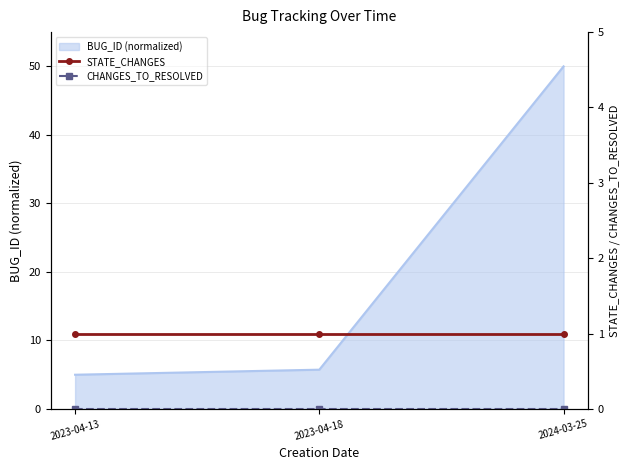

True or false: BUG_ID (normalized) has a value of 5.7 at 2023-04-18.

True